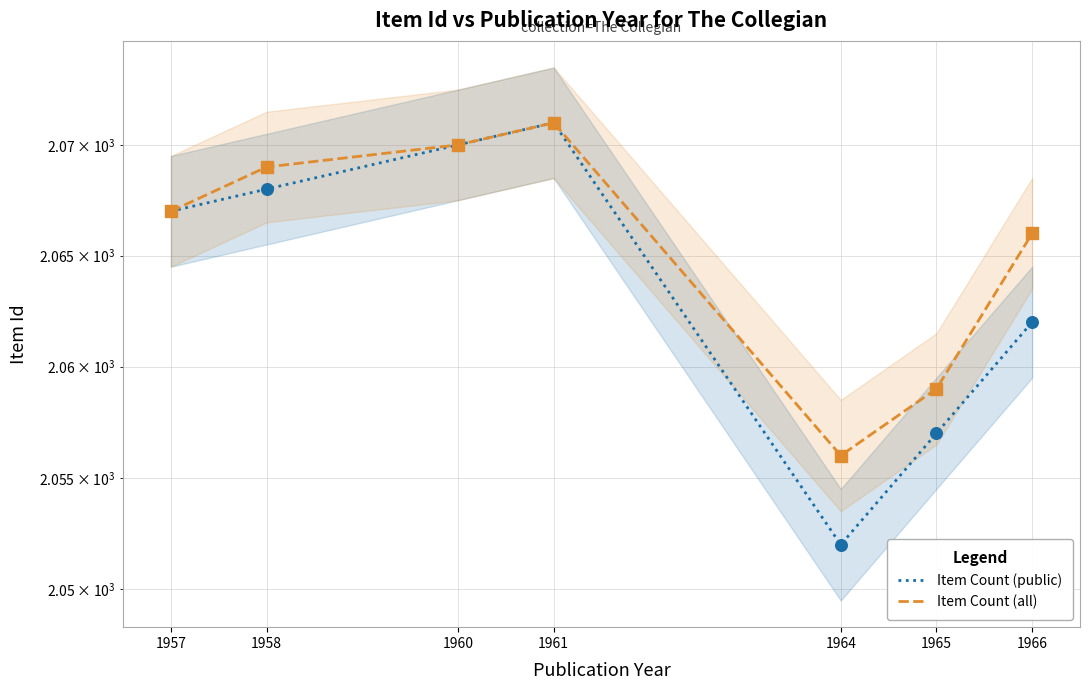

At which category is the sum across all series the highest?

1961